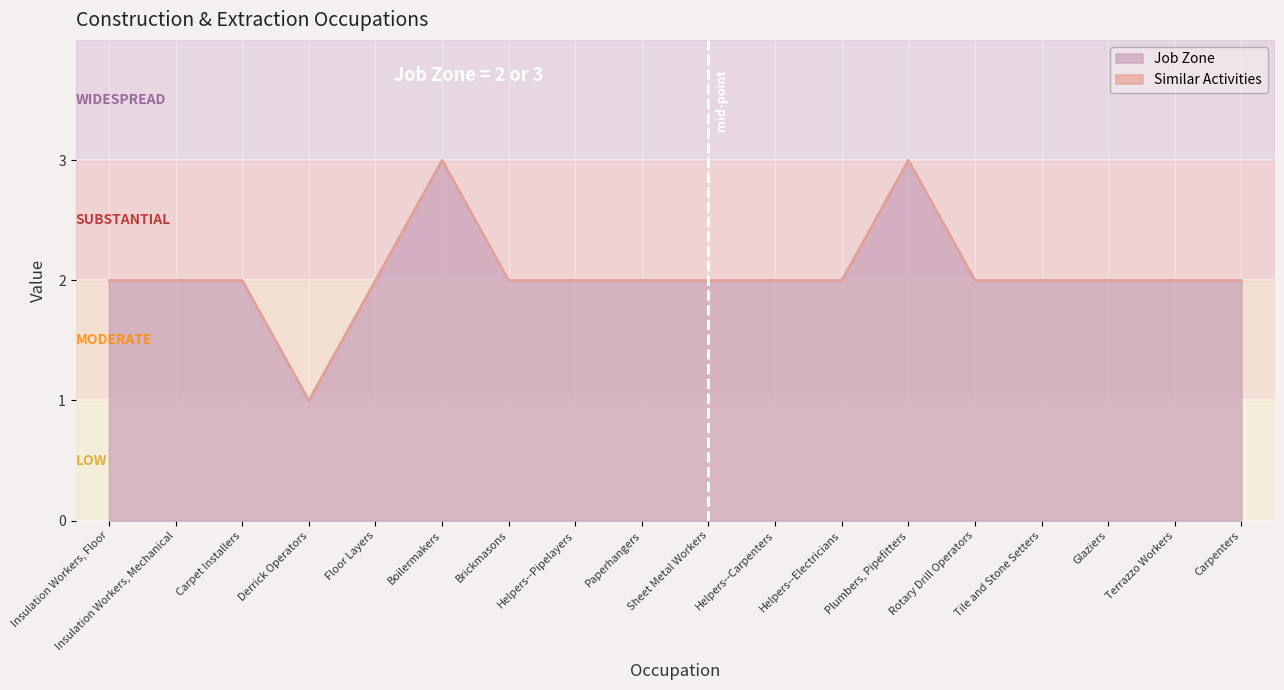

Rank the categories by value from lowest to highest.

Derrick Operators, Insulation Workers, Floor, Insulation Workers, Mechanical, Carpet Installers, Floor Layers, Brickmasons, Helpers--Pipelayers, Paperhangers, Sheet Metal Workers, Helpers--Carpenters, Helpers--Electricians, Rotary Drill Operators, Tile and Stone Setters, Glaziers, Terrazzo Workers, Carpenters, Boilermakers, Plumbers, Pipefitters